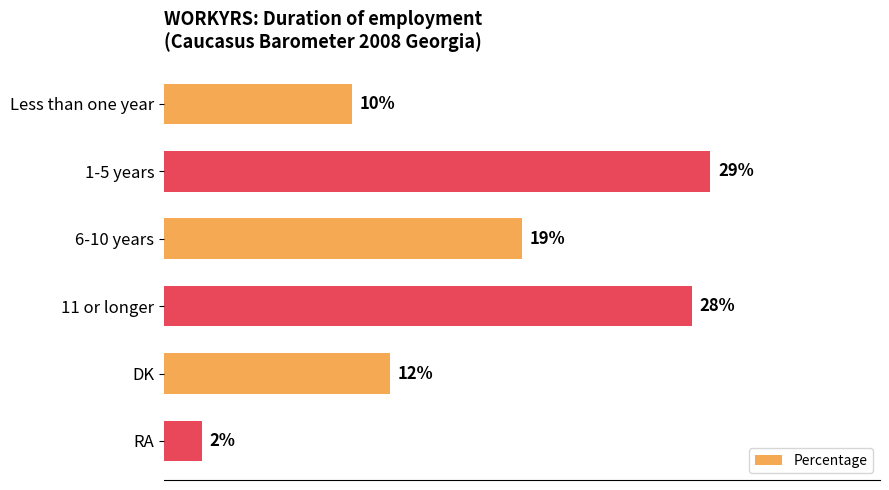

Which has a higher value, 11 or longer or 6-10 years?

11 or longer